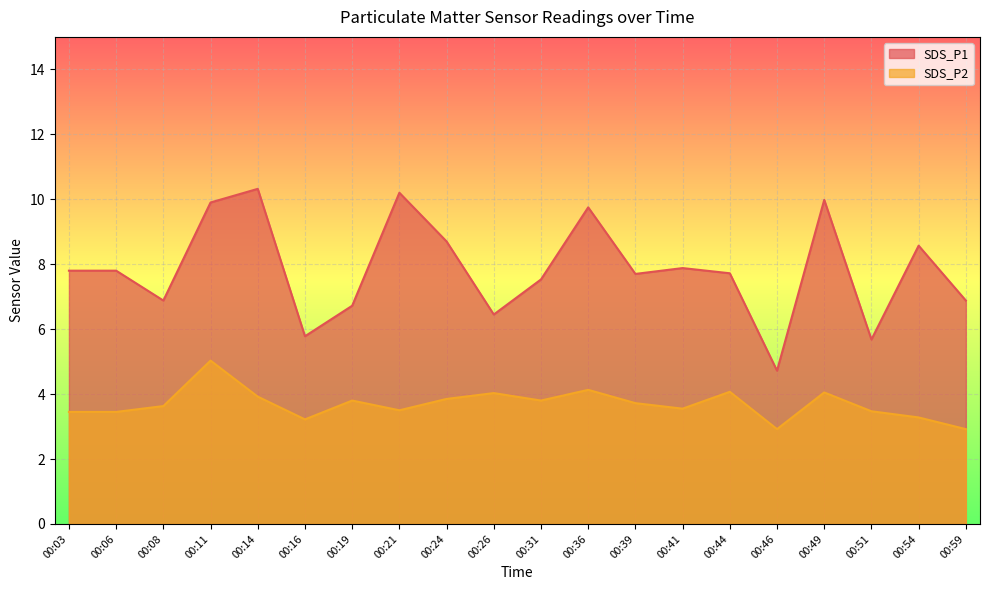

The SDS_P2 series shows 5.0 at 00:19. True or false?

False